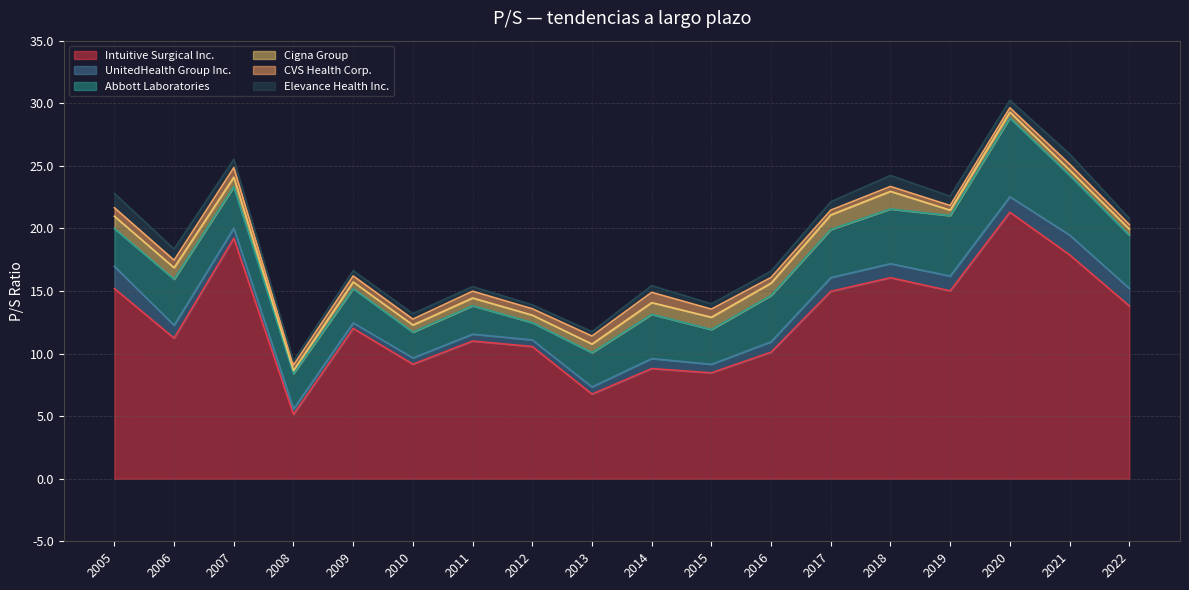

Reading left to right, extract all data points from this chart.

Intuitive Surgical Inc.: 2005-12-09=15.2	2006-12-08=11.2	2007-11-28=19.2	2008-11-25=5.1	2009-11-25=12.0	2010-11-23=9.2	2011-11-22=11.0	2012-11-27=10.6	2013-11-26=6.8	2014-11-25=8.8	2015-11-24=8.5	2016-11-22=10.1	2017-11-21=15.0	2018-11-20=16.1	2019-11-19=15.0	2020-11-19=21.3	2021-11-23=17.9	2022-11-22=13.8
UnitedHealth Group Inc.: 2005-12-09=1.8	2006-12-08=1.0	2007-11-28=0.8	2008-11-25=0.4	2009-11-25=0.4	2010-11-23=0.5	2011-11-22=0.6	2012-11-27=0.5	2013-11-26=0.6	2014-11-25=0.8	2015-11-24=0.7	2016-11-22=0.8	2017-11-21=1.1	2018-11-20=1.1	2019-11-19=1.2	2020-11-19=1.2	2021-11-23=1.6	2022-11-22=1.4
Abbott Laboratories: 2005-12-09=3.0	2006-12-08=3.7	2007-11-28=3.3	2008-11-25=2.8	2009-11-25=2.7	2010-11-23=2.1	2011-11-22=2.3	2012-11-27=1.4	2013-11-26=2.7	2014-11-25=3.5	2015-11-24=2.8	2016-11-22=3.7	2017-11-21=3.8	2018-11-20=4.4	2019-11-19=4.8	2020-11-19=6.3	2021-11-23=4.8	2022-11-22=4.2
Cigna Group: 2005-12-09=1.0	2006-12-08=0.9	2007-11-28=0.8	2008-11-25=0.2	2009-11-25=0.5	2010-11-23=0.6	2011-11-22=0.6	2012-11-27=0.6	2013-11-26=0.7	2014-11-25=0.9	2015-11-24=1.0	2016-11-22=1.0	2017-11-21=1.2	2018-11-20=1.4	2019-11-19=0.4	2020-11-19=0.5	2021-11-23=0.4	2022-11-22=0.5
CVS Health Corp.: 2005-12-09=0.7	2006-12-08=0.6	2007-11-28=0.8	2008-11-25=0.4	2009-11-25=0.5	2010-11-23=0.5	2011-11-22=0.5	2012-11-27=0.5	2013-11-26=0.6	2014-11-25=0.8	2015-11-24=0.7	2016-11-22=0.5	2017-11-21=0.4	2018-11-20=0.4	2019-11-19=0.4	2020-11-19=0.3	2021-11-23=0.5	2022-11-22=0.4
Elevance Health Inc.: 2005-12-09=1.1	2006-12-08=0.9	2007-11-28=0.7	2008-11-25=0.3	2009-11-25=0.4	2010-11-23=0.4	2011-11-22=0.4	2012-11-27=0.3	2013-11-26=0.3	2014-11-25=0.5	2015-11-24=0.4	2016-11-22=0.5	2017-11-21=0.7	2018-11-20=0.9	2019-11-19=0.7	2020-11-19=0.6	2021-11-23=0.8	2022-11-22=0.5